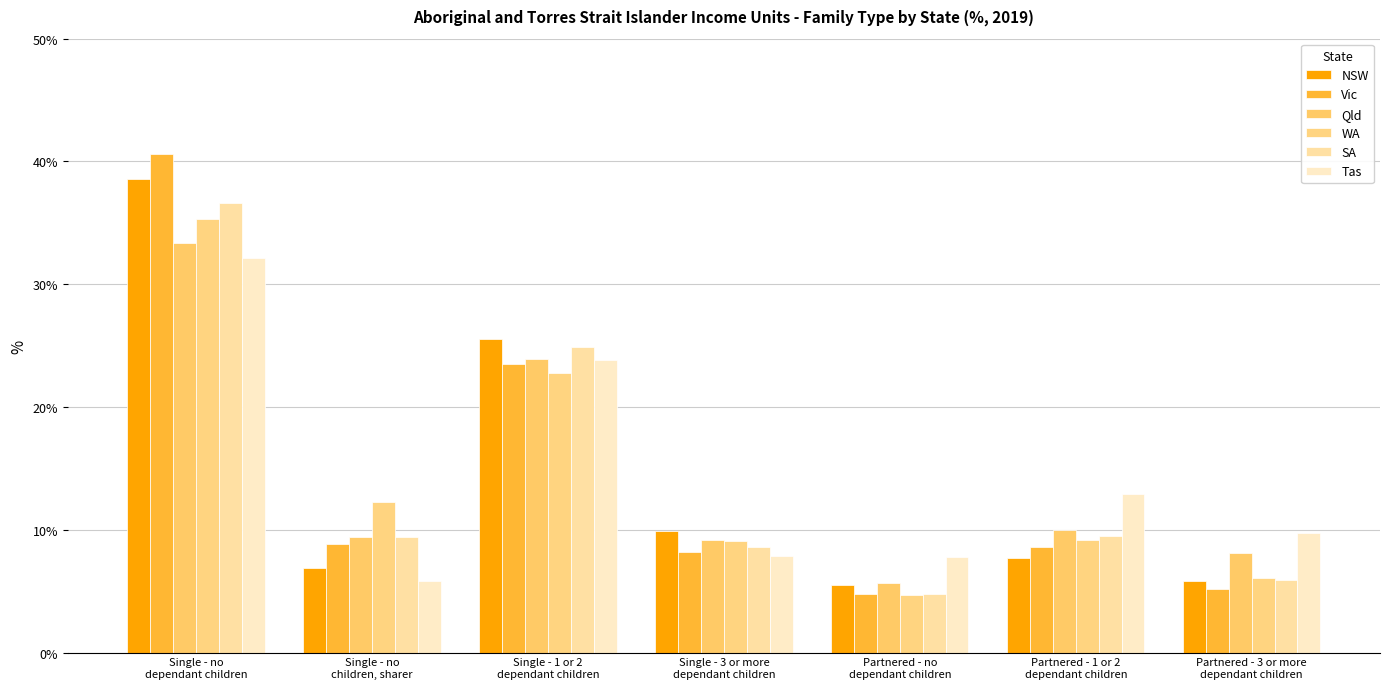

What is the label of the 5th bar from the left?

Partnered - no
dependant children